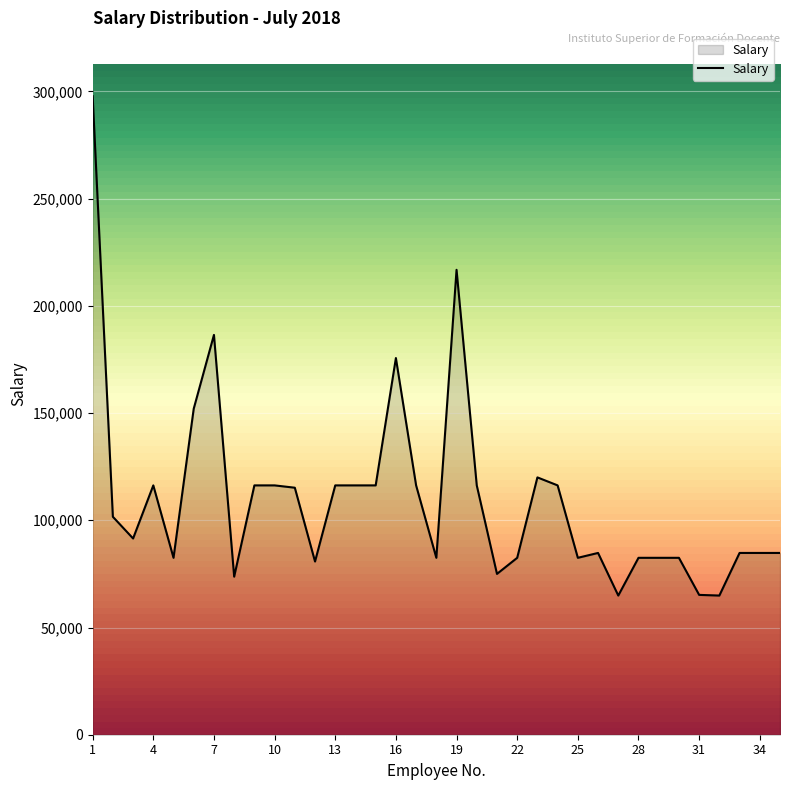

What is the minimum value shown in the chart?

64900.0